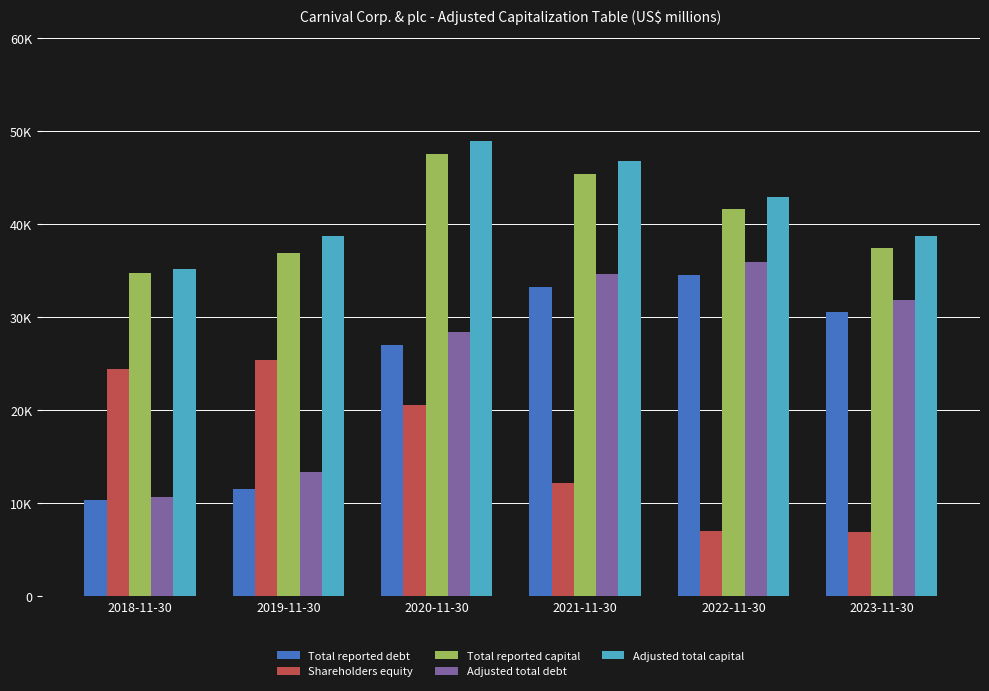

What is the sum of all Total reported capital values?

243579